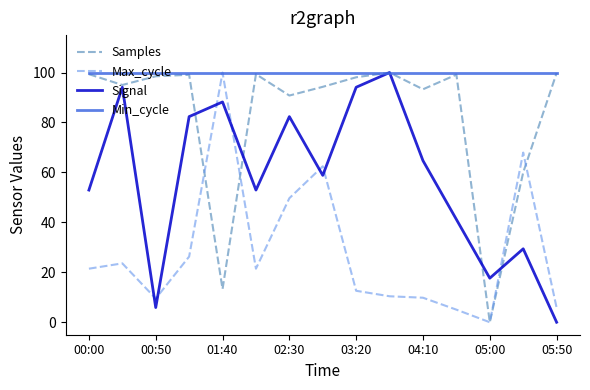

Which series has the largest total across all categories?

Min_cycle